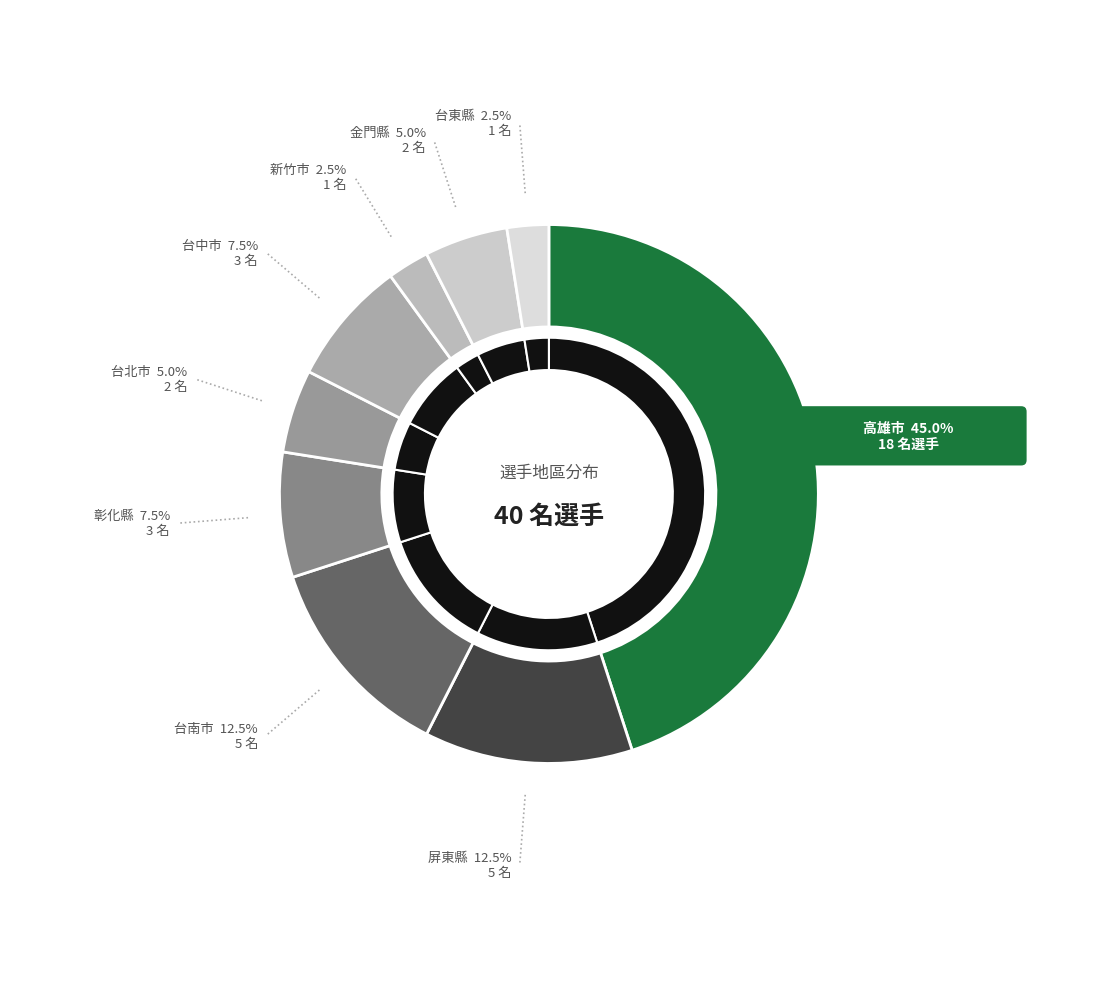

To the nearest percent, what is the difference between the 台北市 and 台南市 slice percentages?

8%